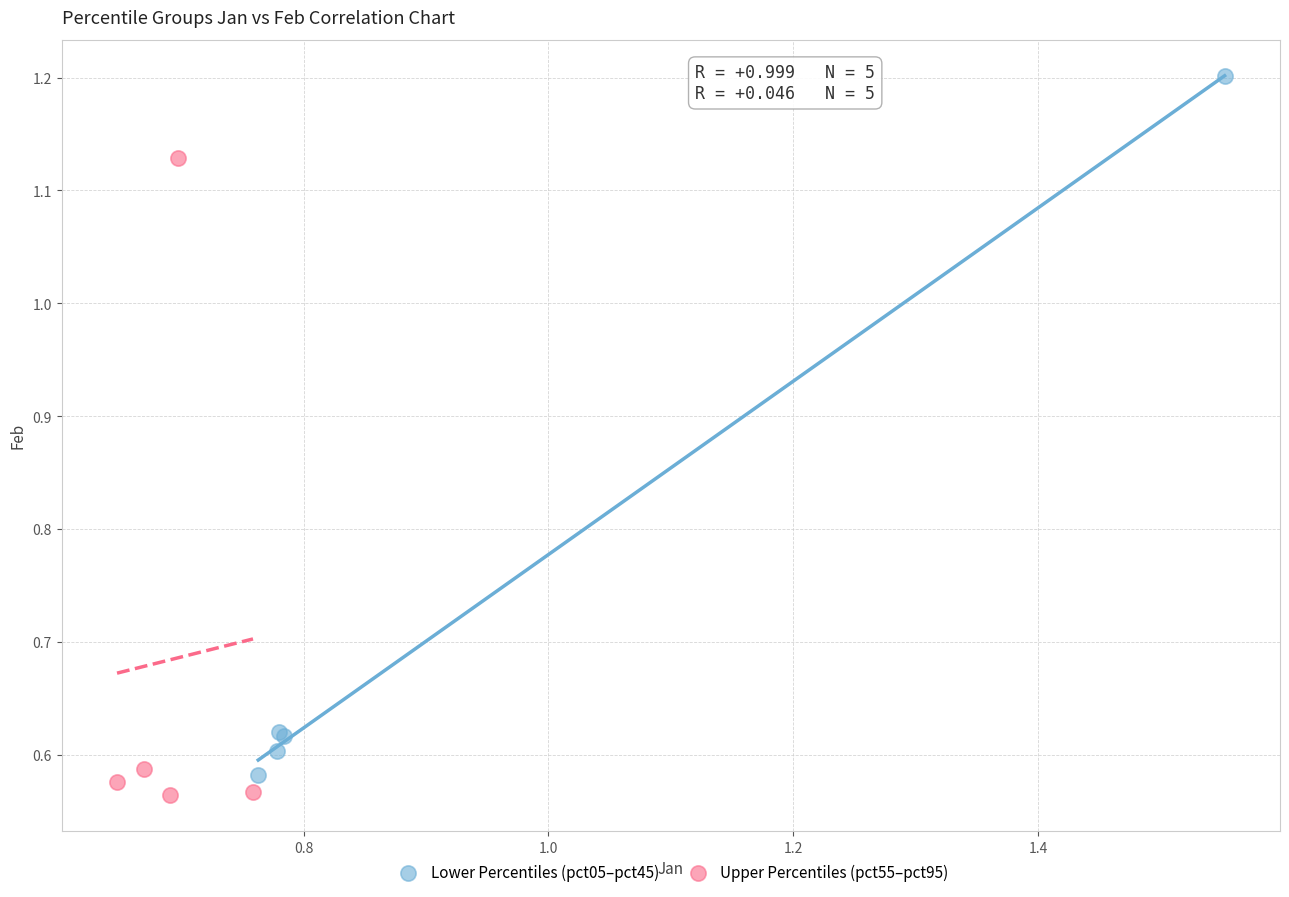

Which series contains the highest Y value?

Lower Percentiles (pct05–pct45)